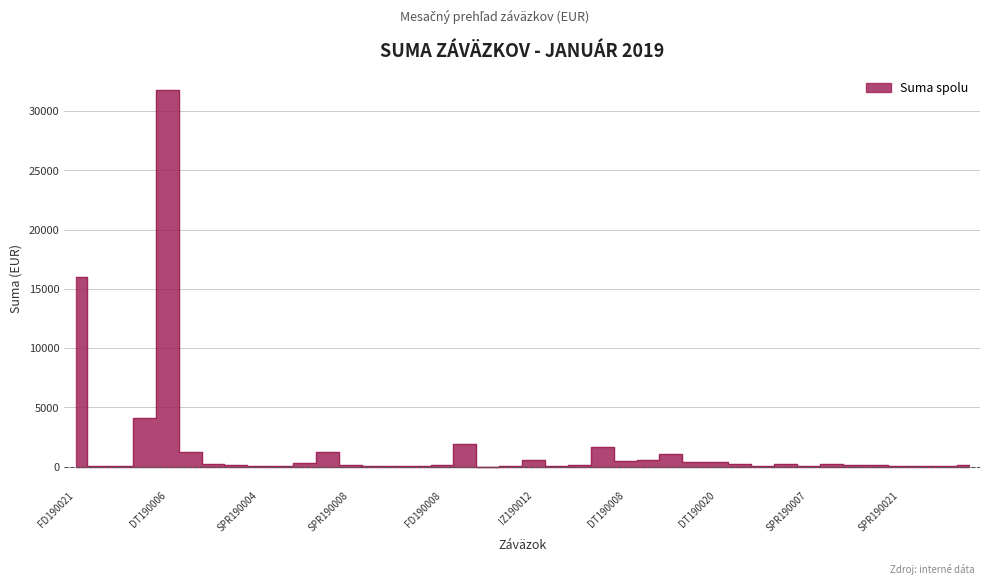

Rank the categories by value from highest to lowest.

DT190006, FD190021, IZ190009, FD190019, DT190007, IZ190007, FD190036, DT190009, IZ190012, FD190020, DT190008, DT190020, FD190017, DT190001, DT190002, FD190014, SPR190018, DT190014, FD190008, FD190013, SPR190010, SPR190008, SPR190009, FD190018, FD190028, SPR190016, FD190015, SPR190004, DT190005, IZ190013, FD190007, SPR190013, SPR190007, SPR190021, SPR190014, IZ190001, SPR190002, SPR190022, FD190016, FD190012